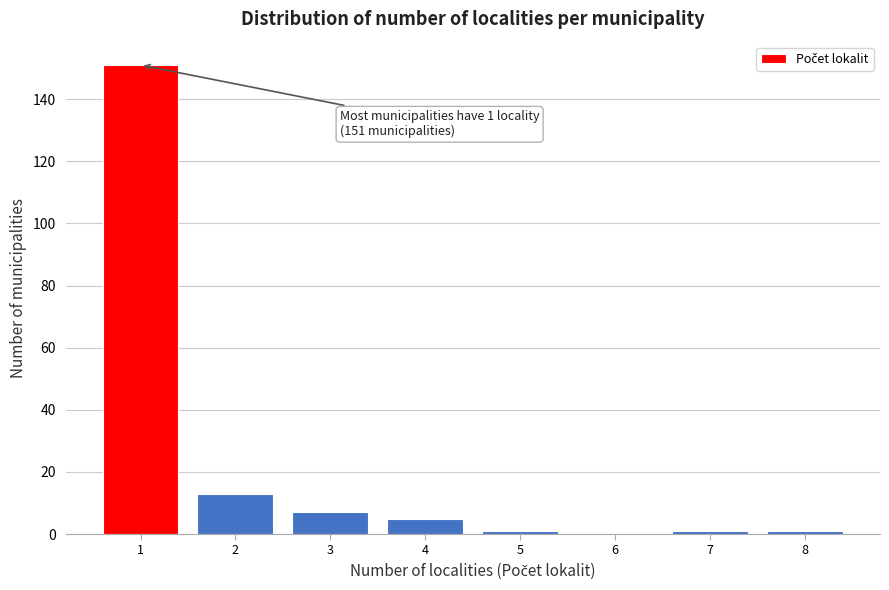

Reading right to left, what are all the values shown in this chart?

8=1	7=1	6=0	5=1	4=5	3=7	2=13	1=151